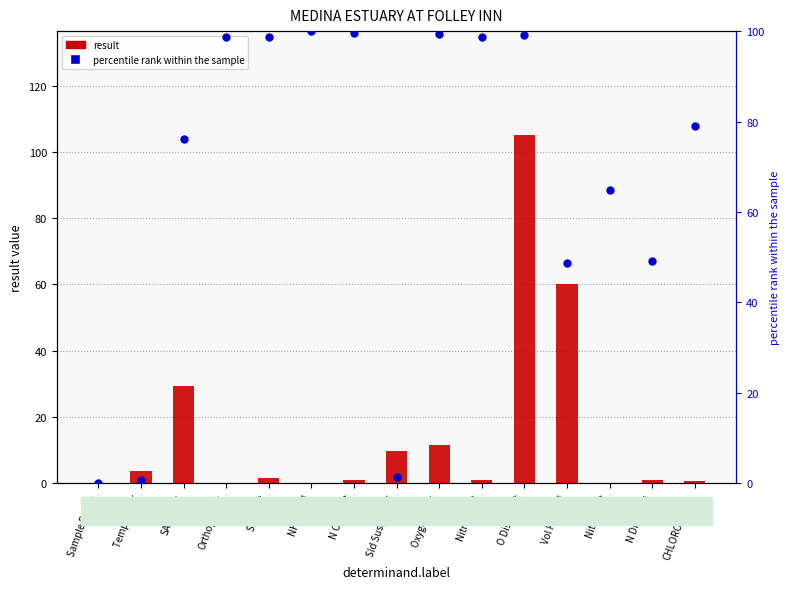

Which series reaches the minimum Y coordinate?

notation (normalized)